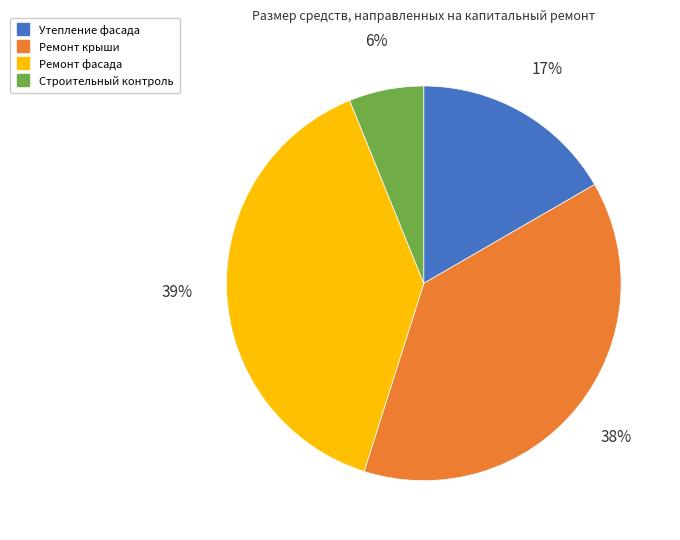

To the nearest percent, what portion does Утепление фасада represent?

17%